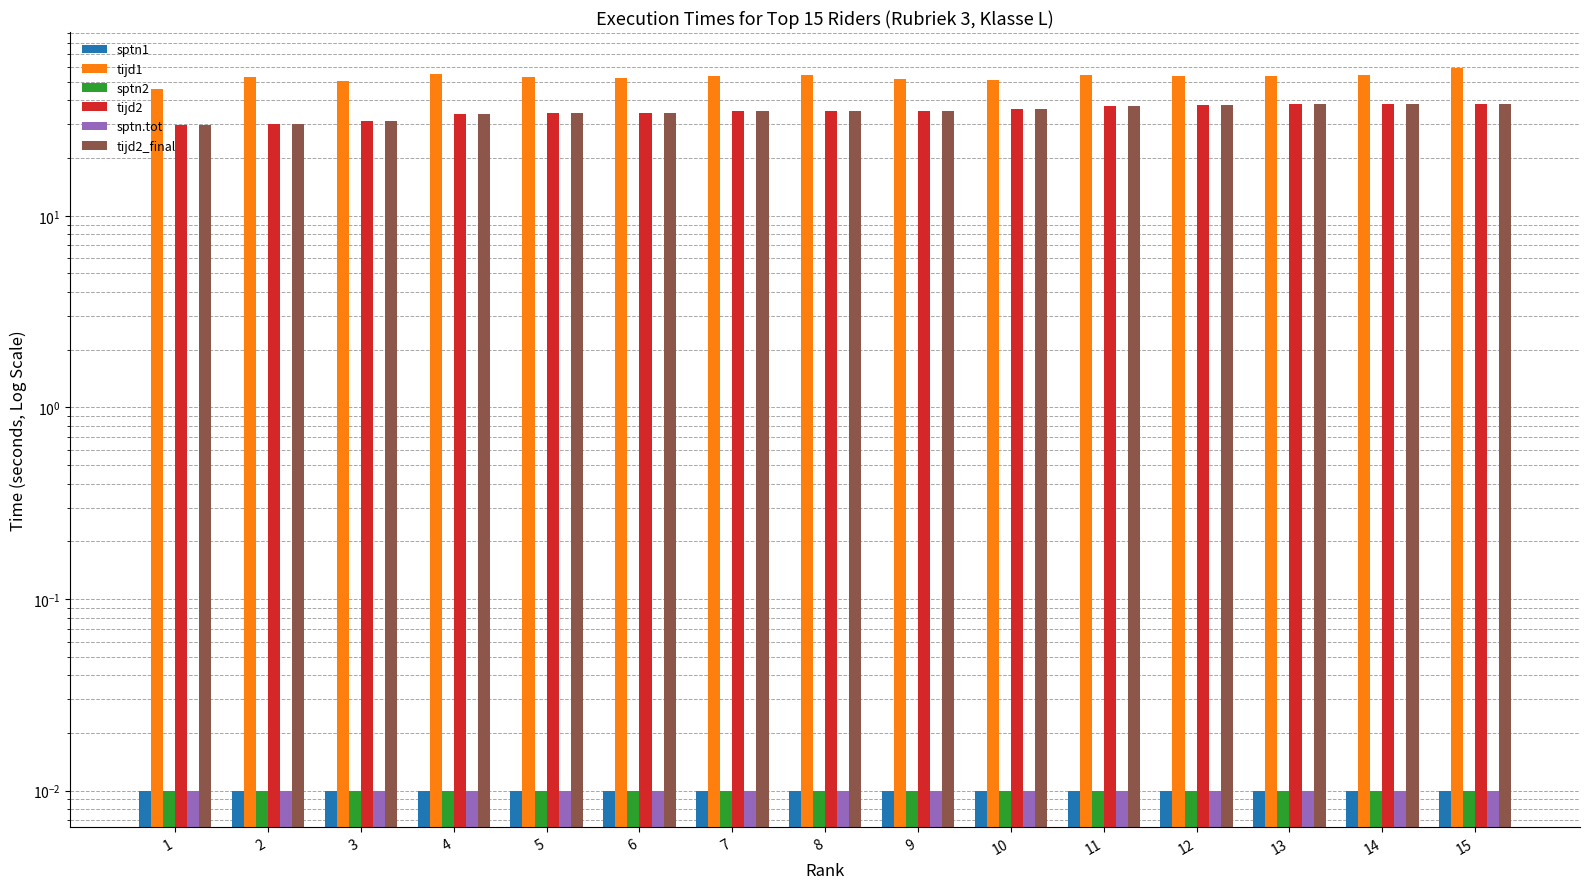

What are all the series names shown in the legend?

sptn1, tijd1, sptn2, tijd2, sptn.tot, tijd2_final